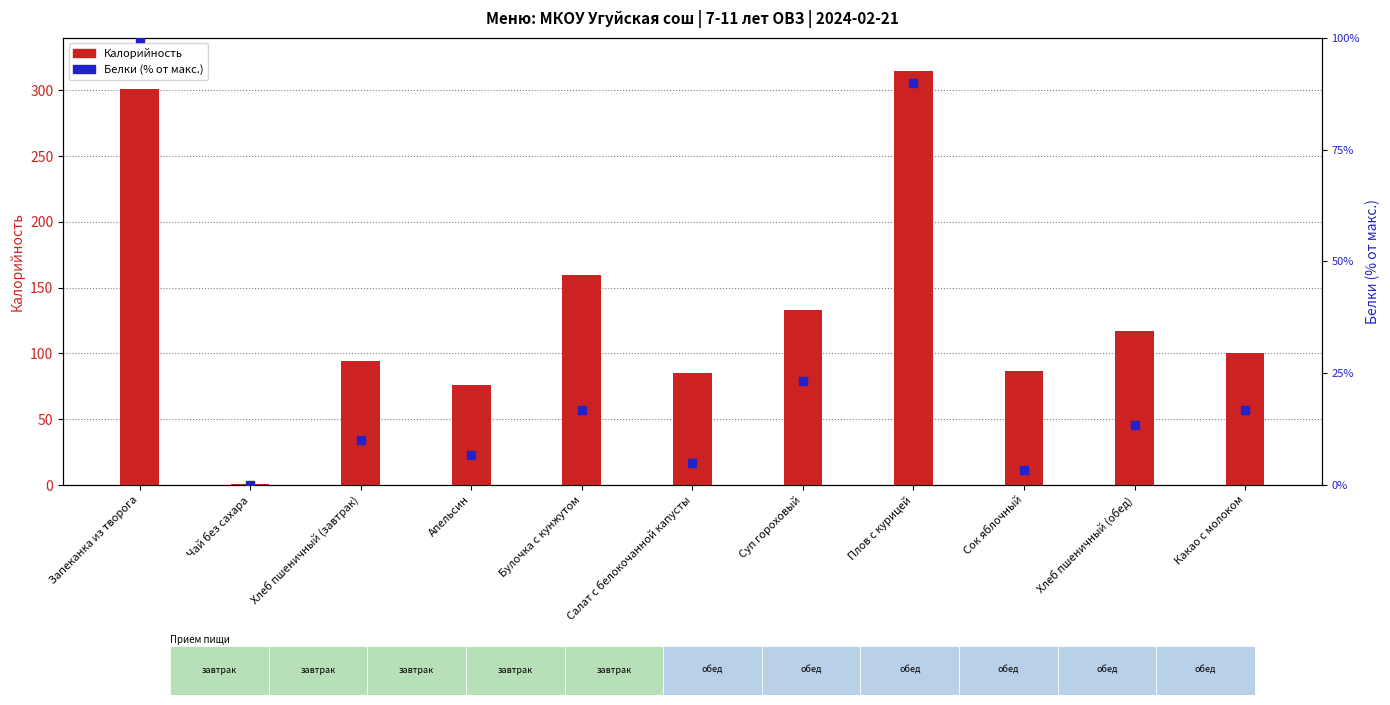

What are all the series names shown in the legend?

Калорийность, Белки (% от макс.)